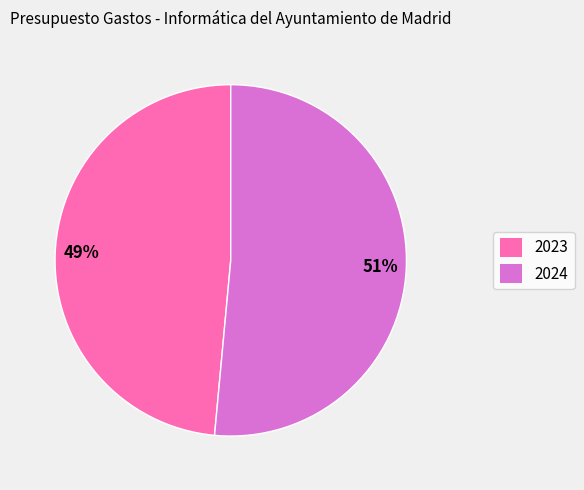

How many segments does this pie chart have?

2